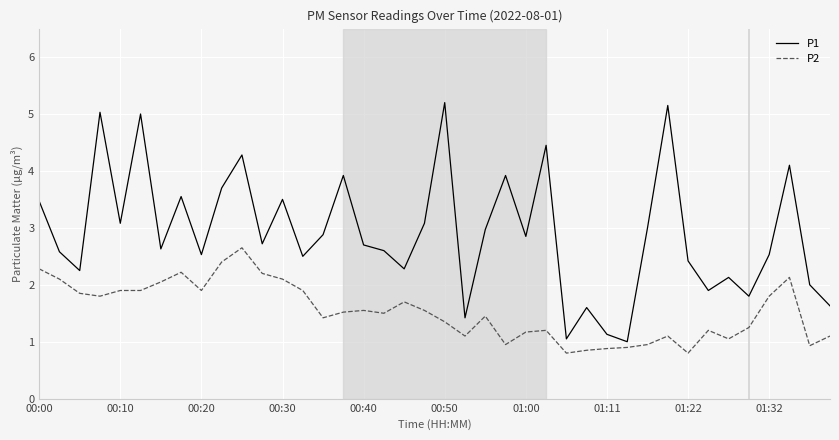

Rank the series by their average value, from lowest to highest.

P2, P1